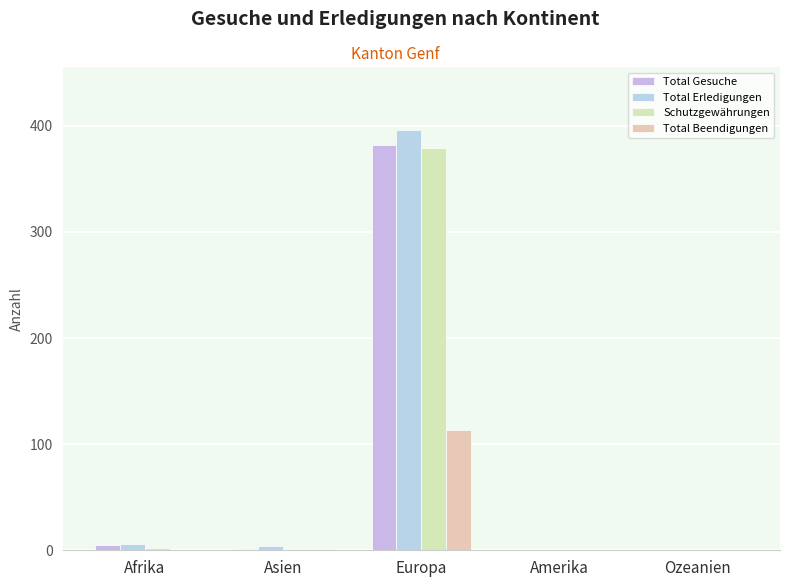

Reading left to right, list all the values displayed in this chart.

Total Gesuche: Afrika=5	Asien=1	Europa=382	Amerika=0	Ozeanien=0
Total Erledigungen: Afrika=6	Asien=4	Europa=396	Amerika=0	Ozeanien=0
Schutzgewährungen: Afrika=2	Asien=1	Europa=379	Amerika=0	Ozeanien=0
Total Beendigungen: Afrika=0	Asien=1	Europa=113	Amerika=0	Ozeanien=0